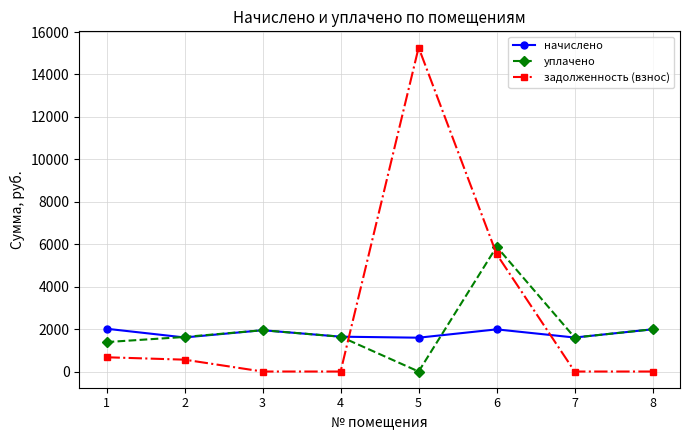

What is the total value across all series at 3?

3893.3